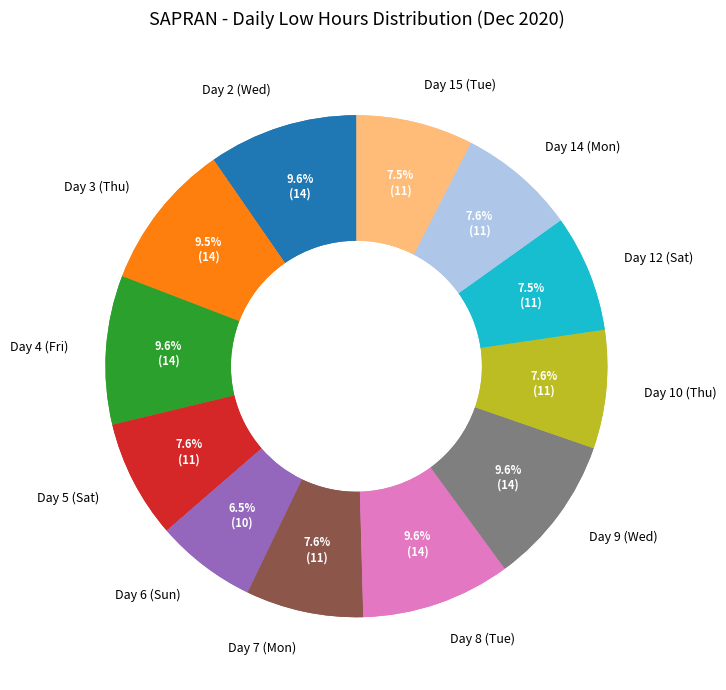

What is the change in value from Day 5 (Sat) to Day 15 (Tue)?

-0.1